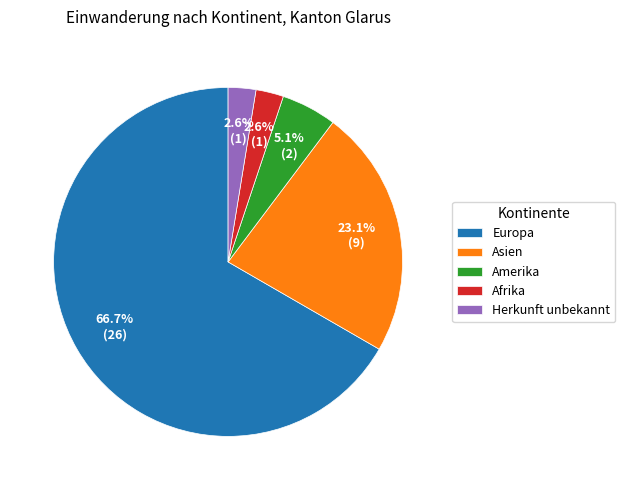

Count the number of slices in the pie.

5